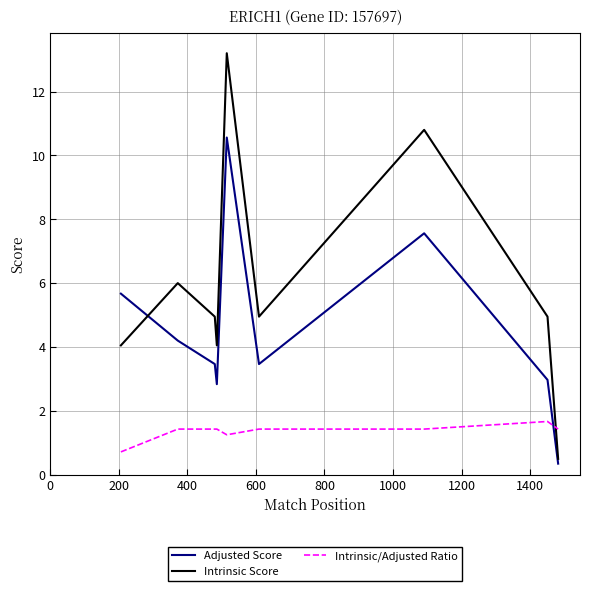

What is the average value of the Intrinsic Score series?

5.9